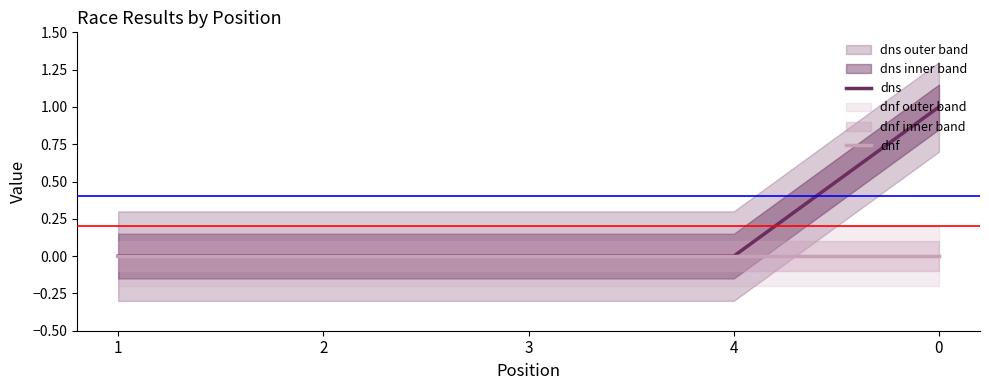

Does the chart have visible grid lines?

No